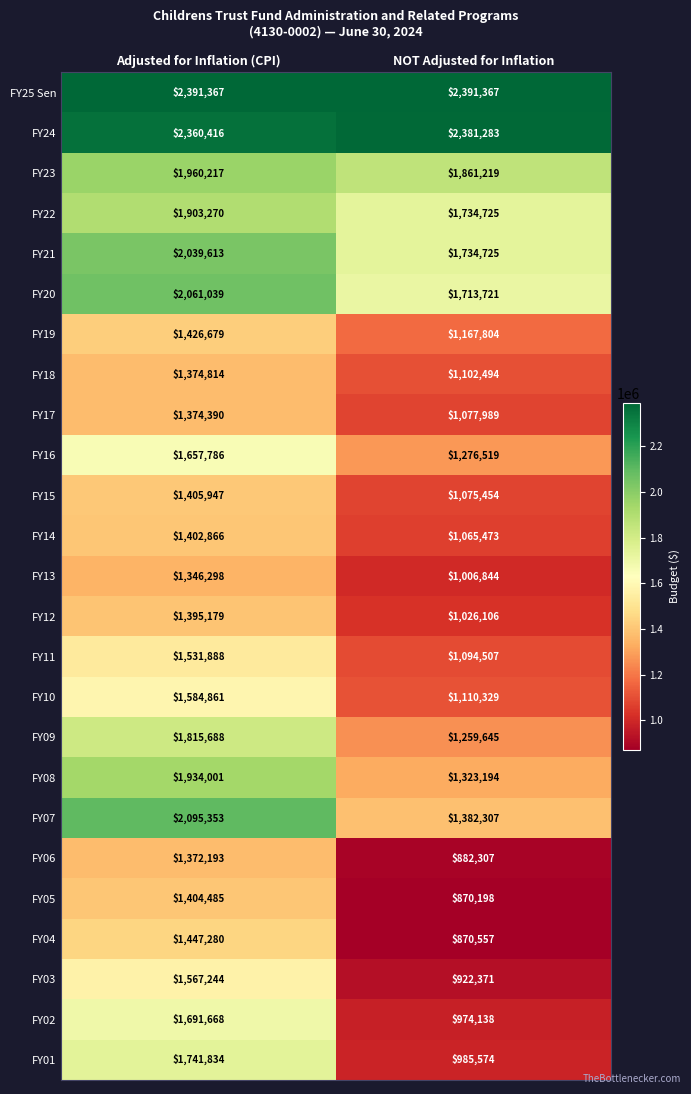

At which label is FY08 closest to 1628597?

NOT Adjusted for Inflation